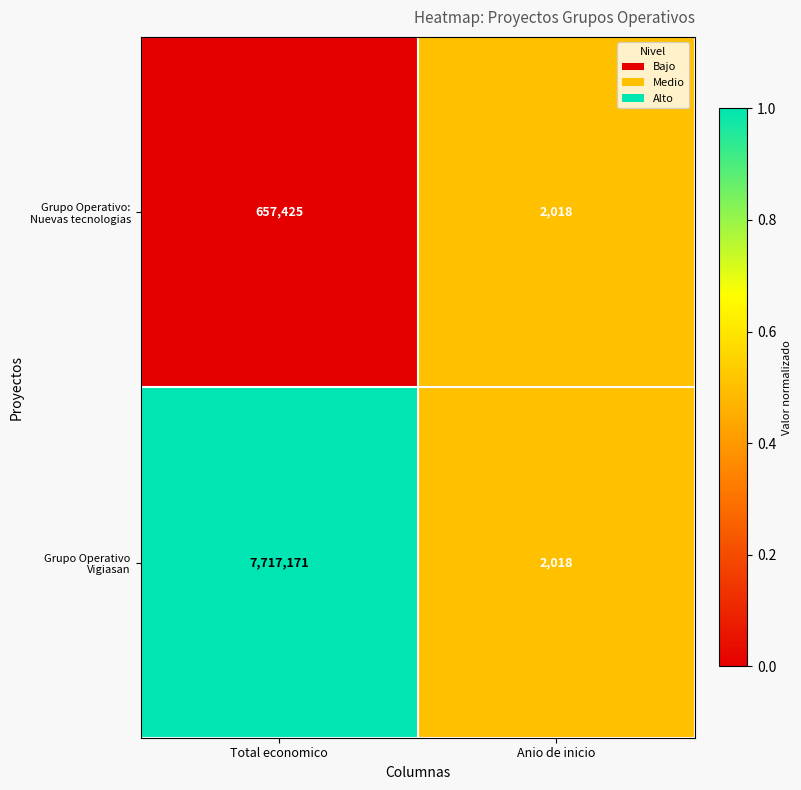

Which series has the largest total across all categories?

Grupo Operativo Vigiasan